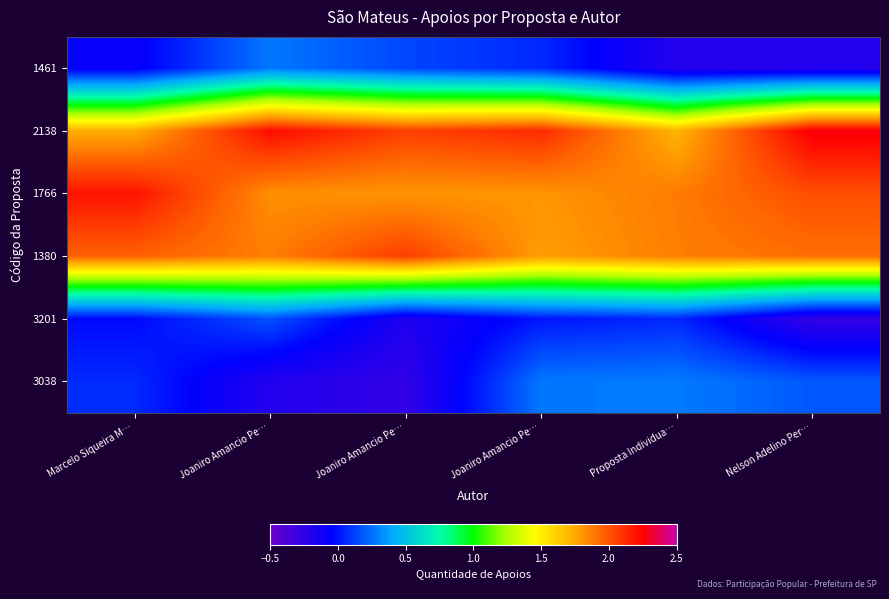

At how many categories does at least one series exceed 1?

6